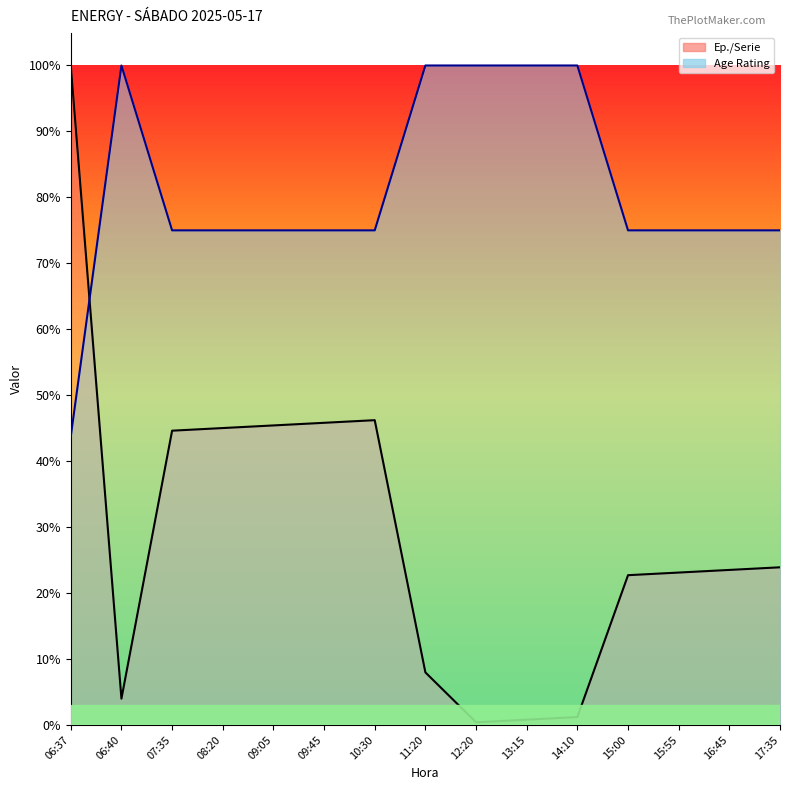

At how many categories does at least one series exceed 33?

15